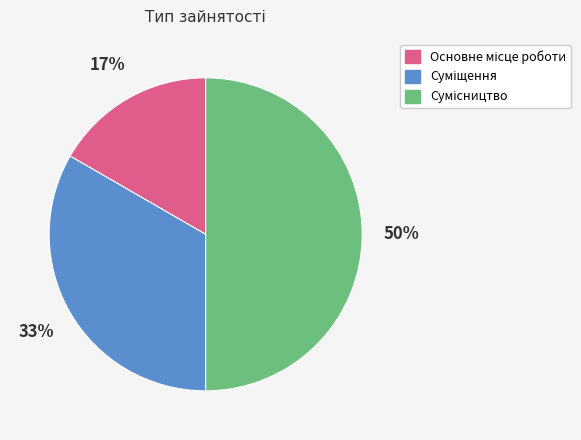

To the nearest percent, what is the average slice percentage?

33%